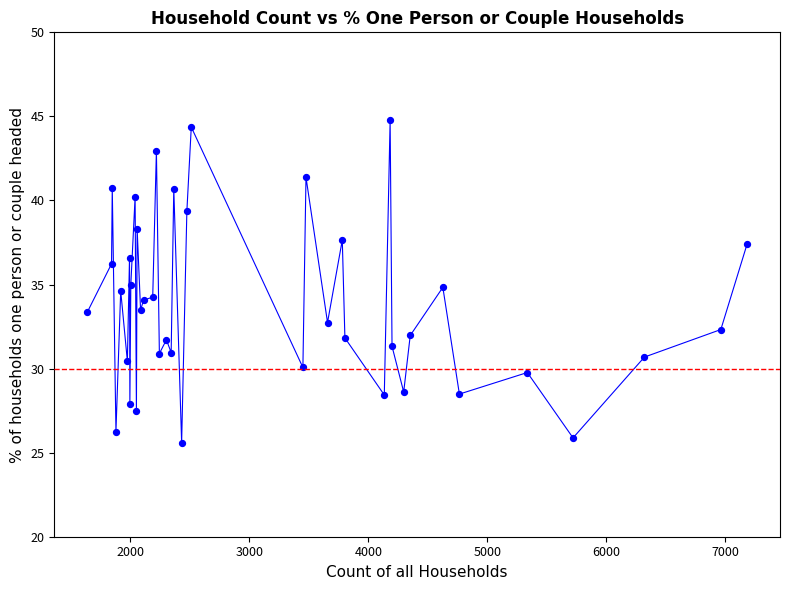

What is the range of X values (max minus min)?

5544.0